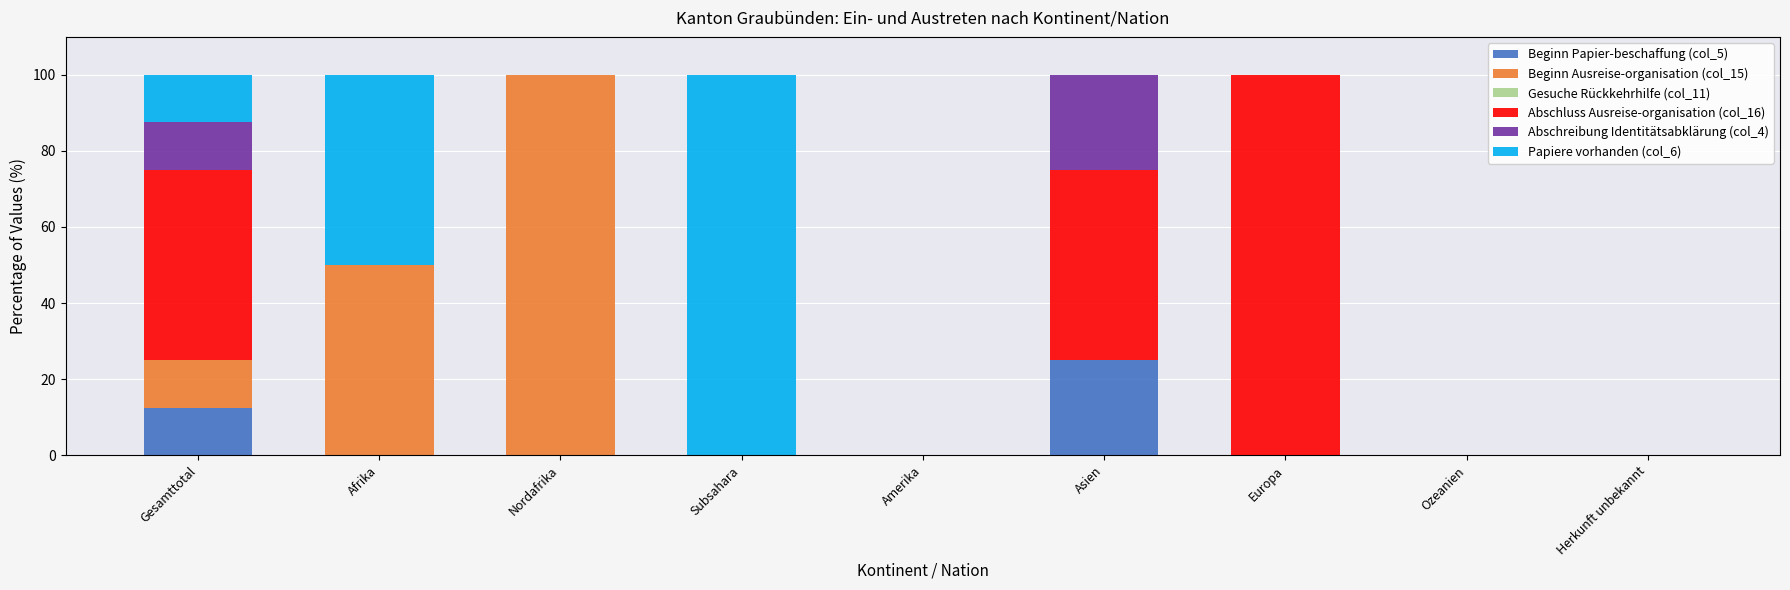

What is the sum of all Beginn Papier-beschaffung (col_5) values?

37.5